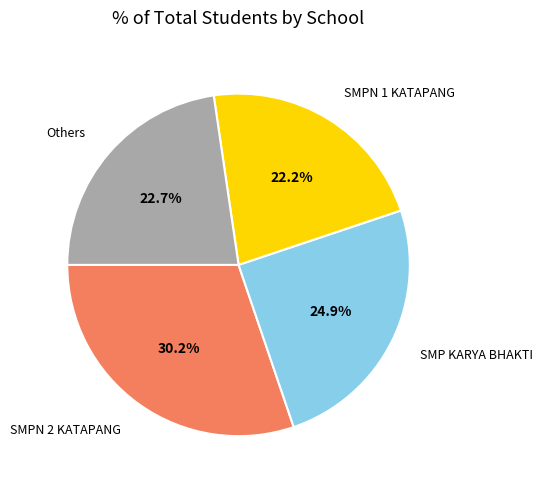

Rank the categories by value from highest to lowest.

SMPN 2 KATAPANG, SMP KARYA BHAKTI, Others, SMPN 1 KATAPANG